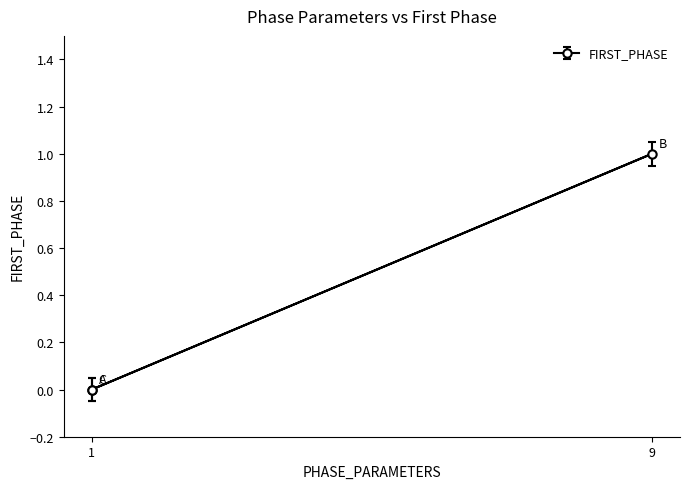

At which category does the chart reach its peak across all series?

9